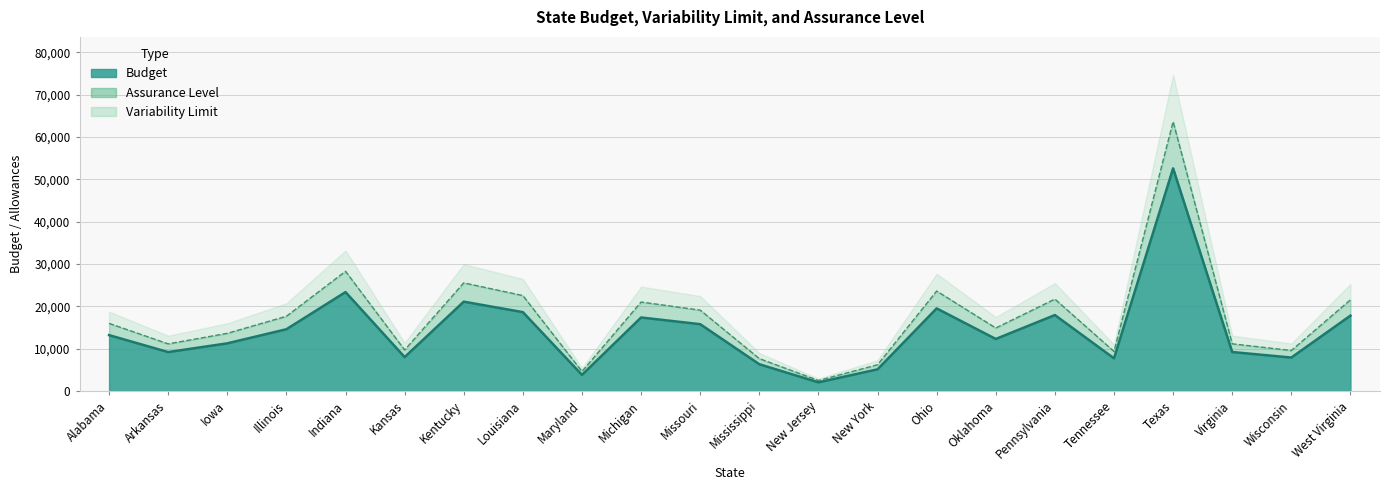

Which series has the largest total across all categories?

Variability Limit